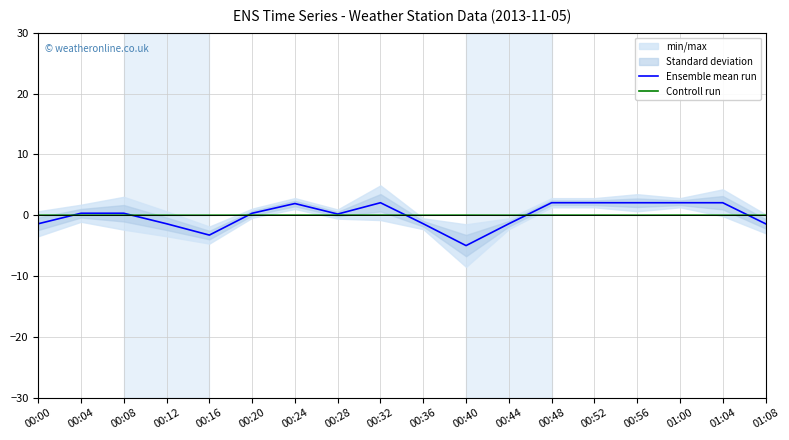

Where is the first local maximum for Ensemble mean run?

00:24